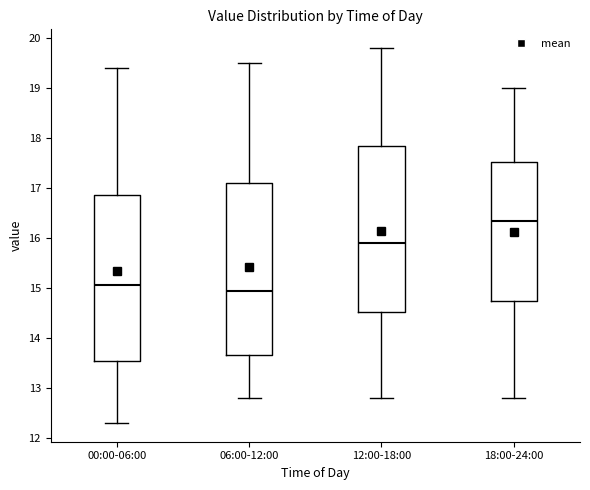

Reading left to right, transcribe this box plot: for each box, give where its median line is, the range the box spans, and where its two whiskers end, as read against the y-axis. The values are not printed on the chart, so give them approximately, as read against the axis.

00:00-06:00: median 15.1, box 13.5 to 16.9, whiskers 12.3 to 19.4
06:00-12:00: median 15.0, box 13.7 to 17.1, whiskers 12.8 to 19.5
12:00-18:00: median 15.9, box 14.5 to 17.9, whiskers 12.8 to 19.8
18:00-24:00: median 16.4, box 14.8 to 17.5, whiskers 12.8 to 19.0